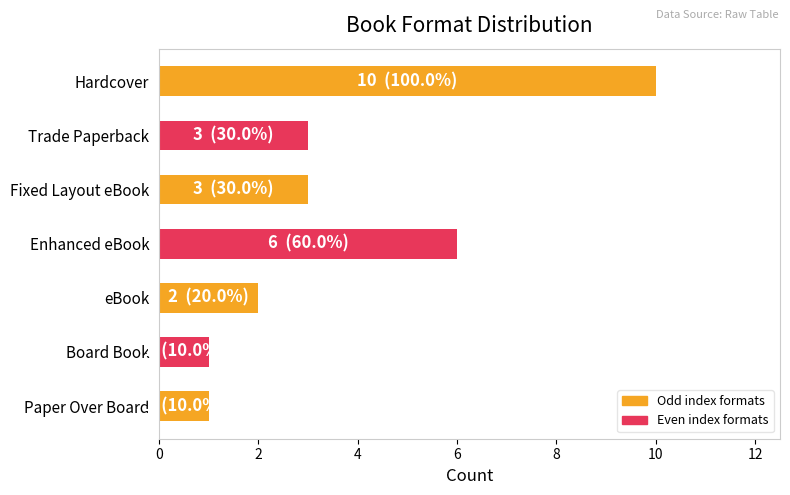

What is the ratio of the value at Fixed Layout eBook to the value at Hardcover?

0.3